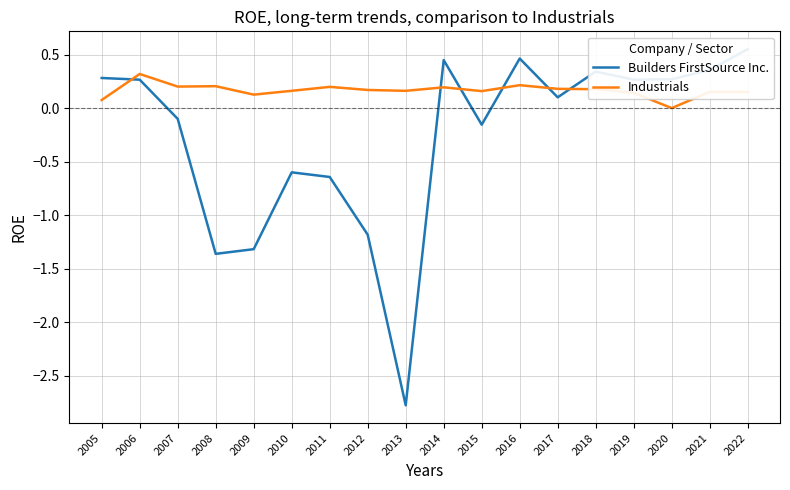

How many intersections are there between Builders FirstSource Inc. and Industrials?

6